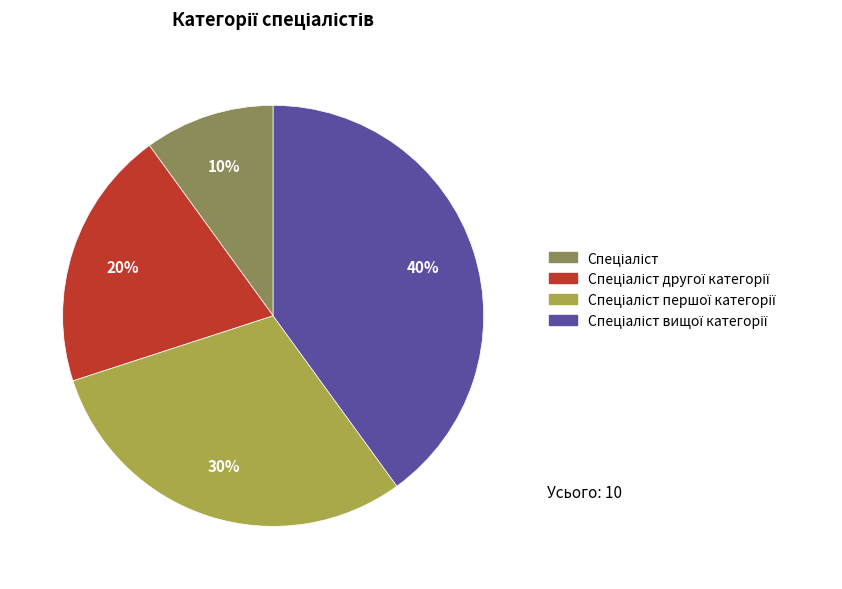

Count the number of slices in the pie.

4